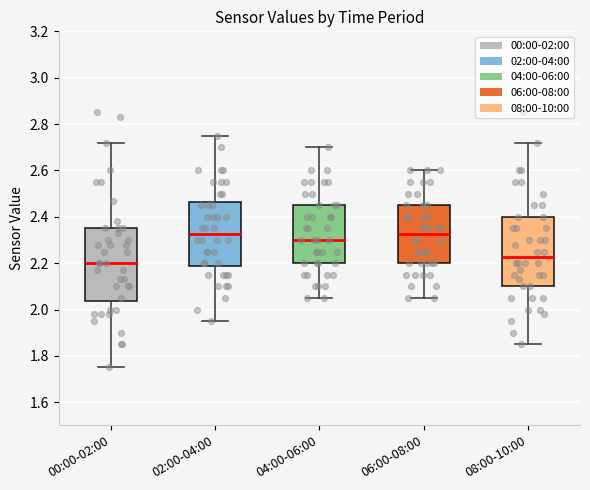

Reading left to right, transcribe this box plot: for each box, give where its median line is, the range the box spans, and where its two whiskers end, as read against the y-axis. The values are not printed on the chart, so give them approximately, as read against the axis.

00:00-02:00: median 2.20, box 2.04 to 2.36, whiskers 1.76 to 2.72
02:00-04:00: median 2.32, box 2.18 to 2.46, whiskers 1.96 to 2.76
04:00-06:00: median 2.30, box 2.20 to 2.46, whiskers 2.06 to 2.70
06:00-08:00: median 2.32, box 2.20 to 2.46, whiskers 2.06 to 2.60
08:00-10:00: median 2.22, box 2.10 to 2.40, whiskers 1.86 to 2.72